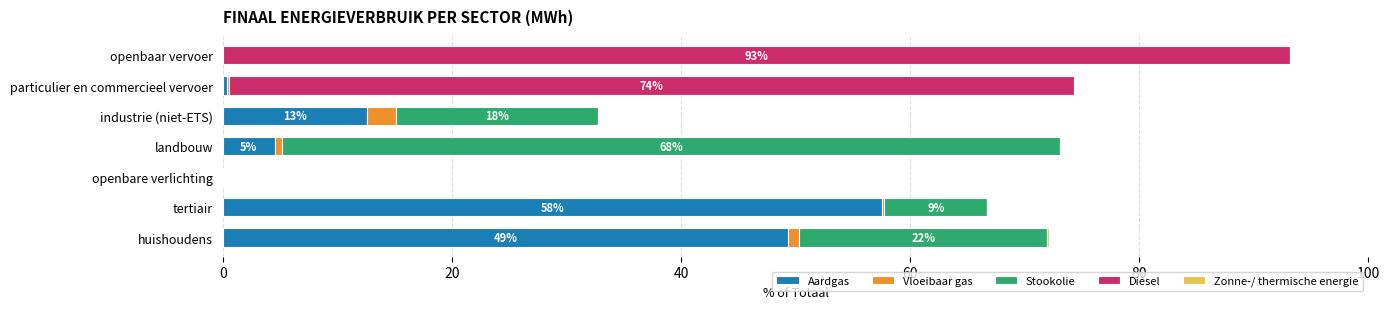

Read the Aardgas value at industrie (niet-ETS).

12.6